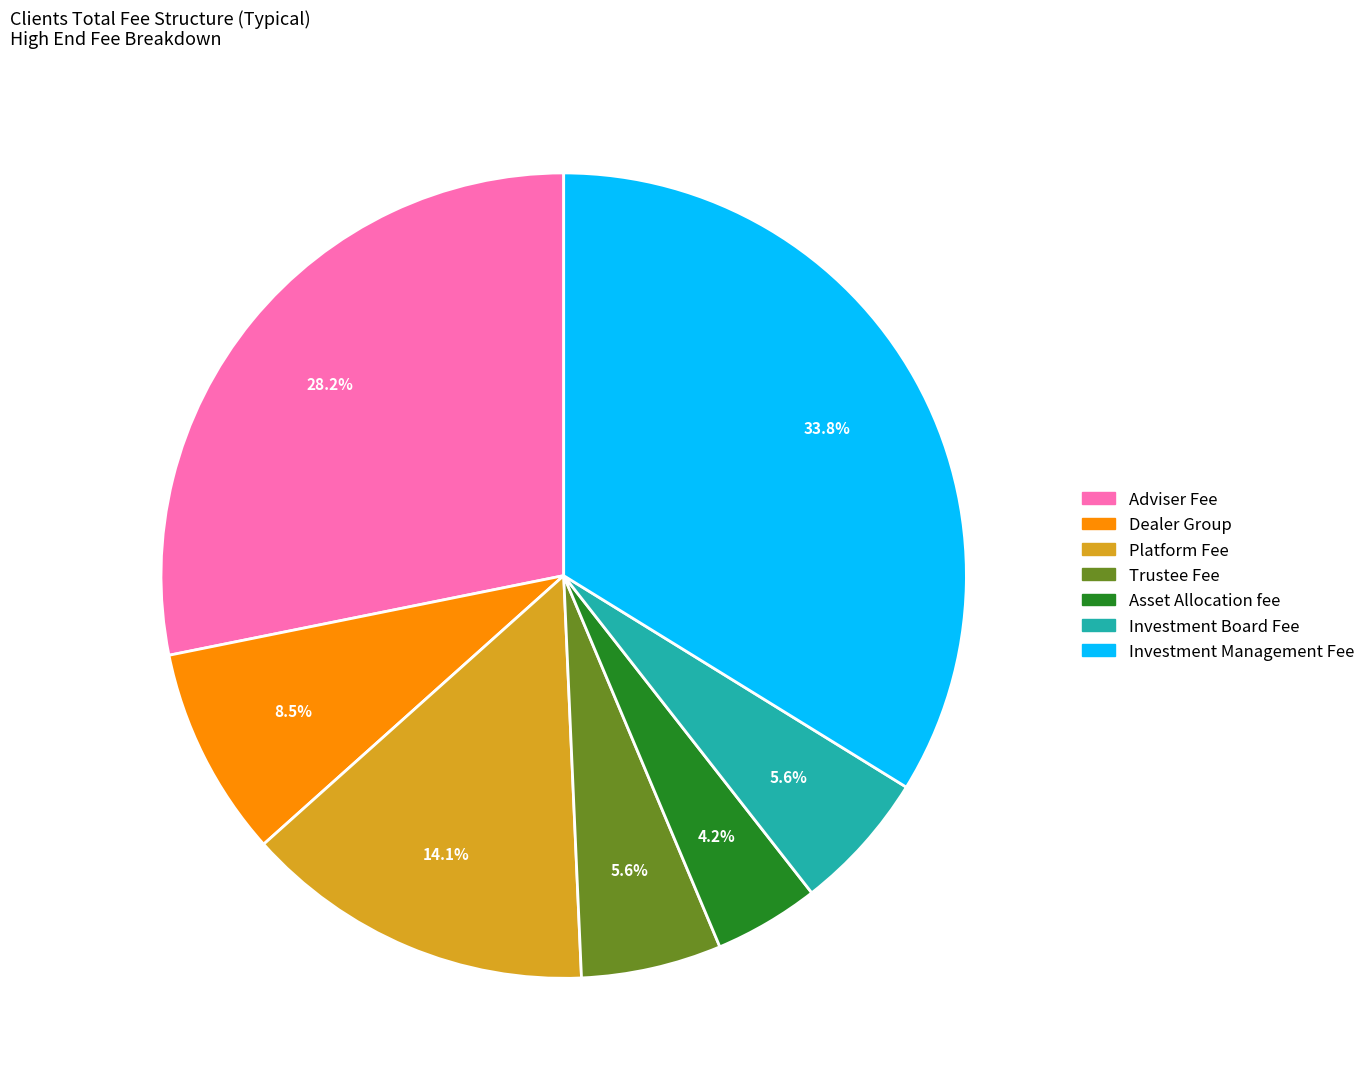

How many segments does this pie chart have?

7